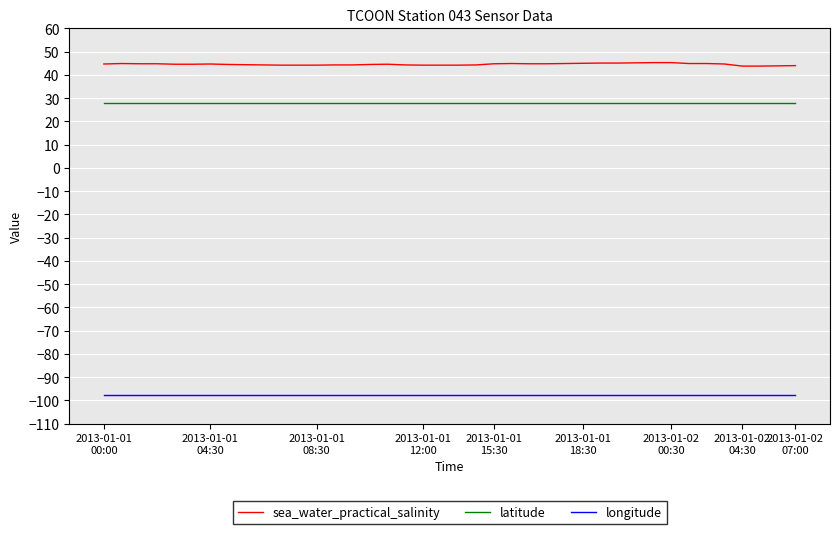

What is the average value of the latitude series?

27.9